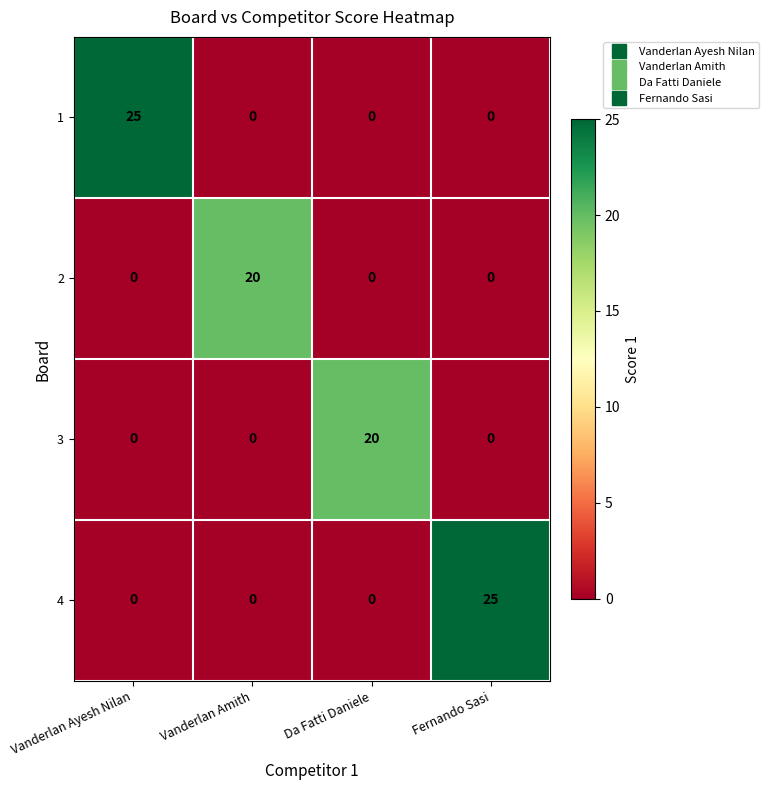

What is the total value across all series at Da Fatti Daniele?

20